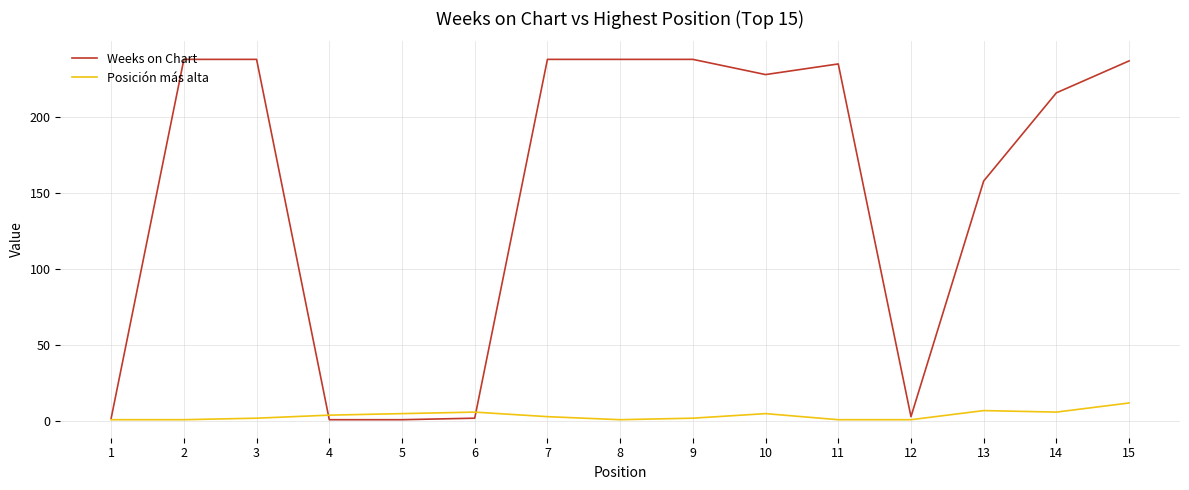

Rank the series by their average value, from highest to lowest.

Weeks on Chart, Posición más alta